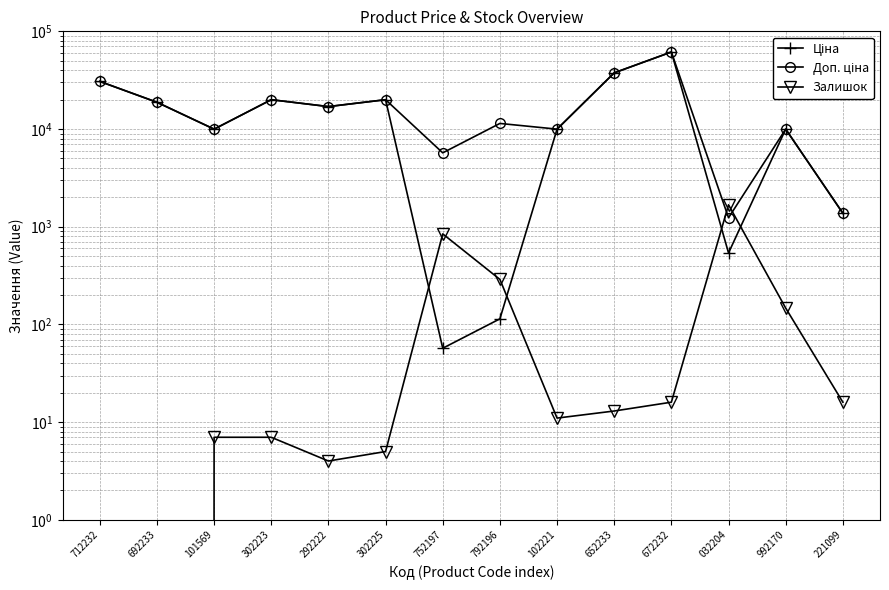

How many lines are shown in the chart?

3